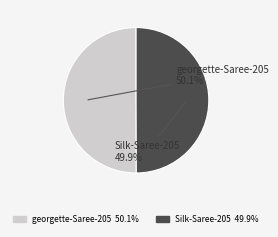

What percentage is the Silk-Saree-205 slice, to the nearest percent?

50%